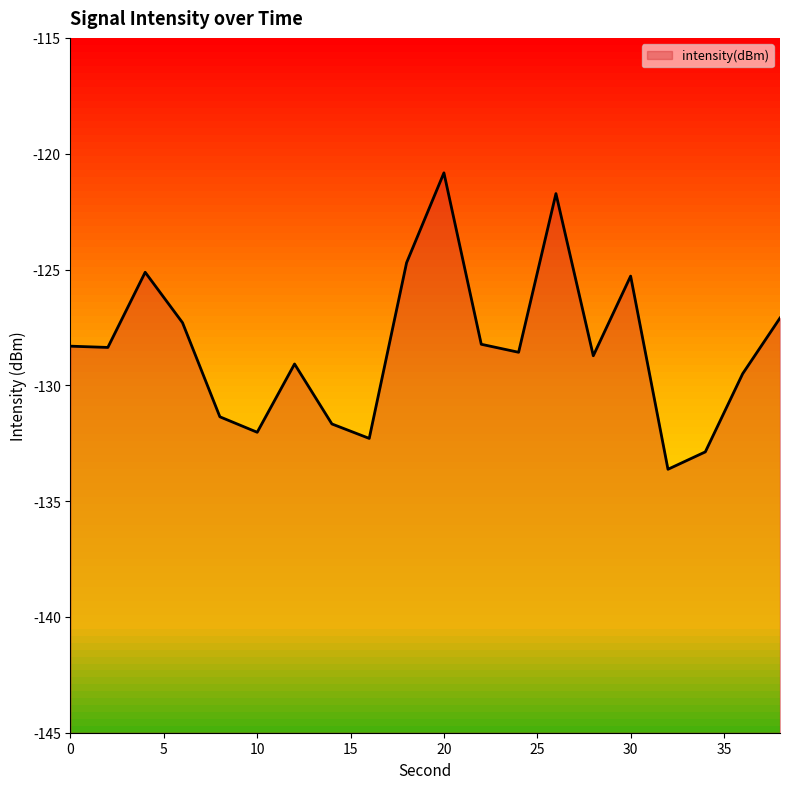

What is the change in value from 2 to 18?

+3.7